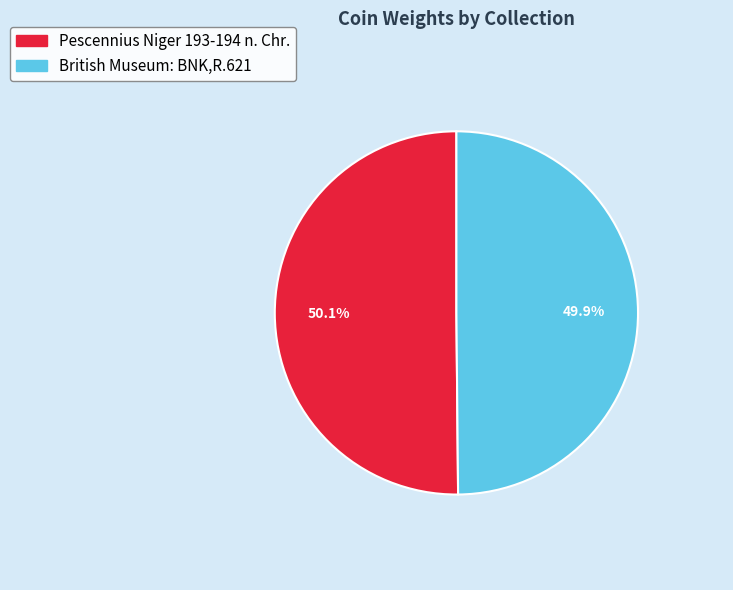

Does any single category account for the majority?

Yes